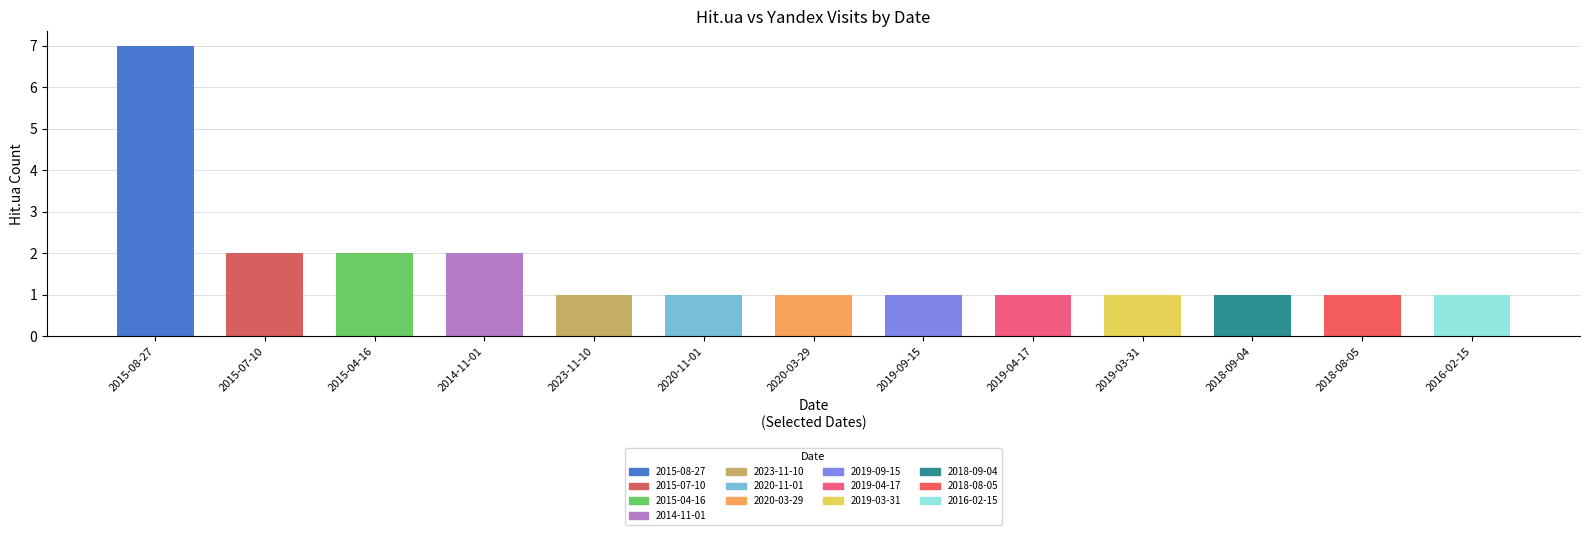

Reading left to right, list all the values displayed in this chart.

Hit.ua: 2015-08-27=7	2015-07-10=2	2015-04-16=2	2014-11-01=2	2023-11-10=1	2020-11-01=1	2020-03-29=1	2019-09-15=1	2019-04-17=1	2019-03-31=1	2018-09-04=1	2018-08-05=1	2016-02-15=1
Yandex: 2015-08-27=0	2015-07-10=0	2015-04-16=0	2014-11-01=0	2023-11-10=0	2020-11-01=0	2020-03-29=0	2019-09-15=0	2019-04-17=0	2019-03-31=0	2018-09-04=0	2018-08-05=0	2016-02-15=0